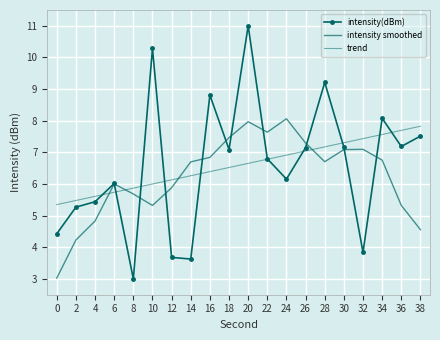

Is it true that trend equals 2.3 at 16?

False